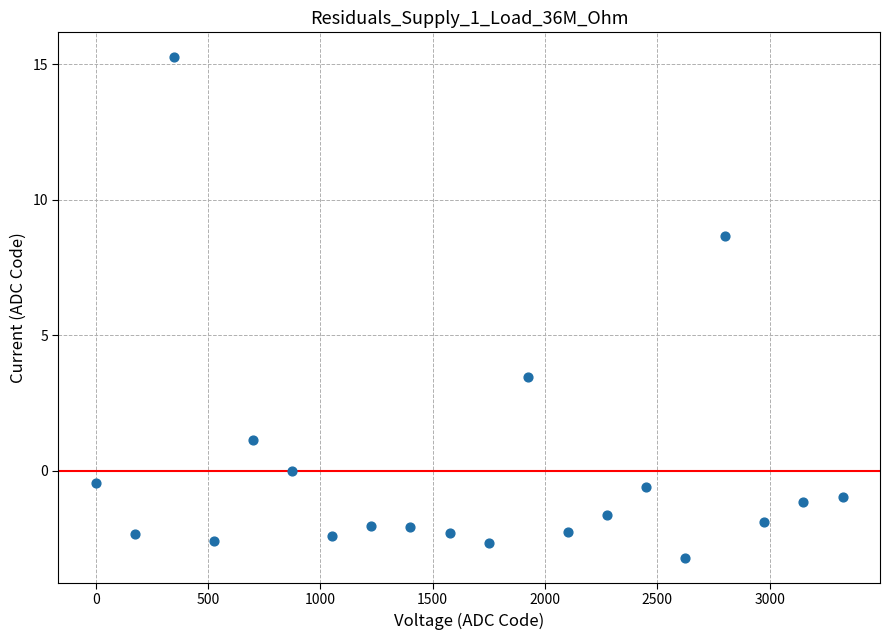

What is the range of Y values (max minus min)?

18.5